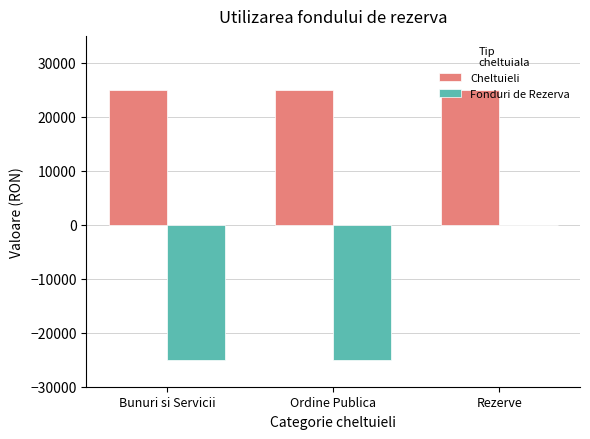

Read the Cheltuieli value at Bunuri si Servicii.

25000